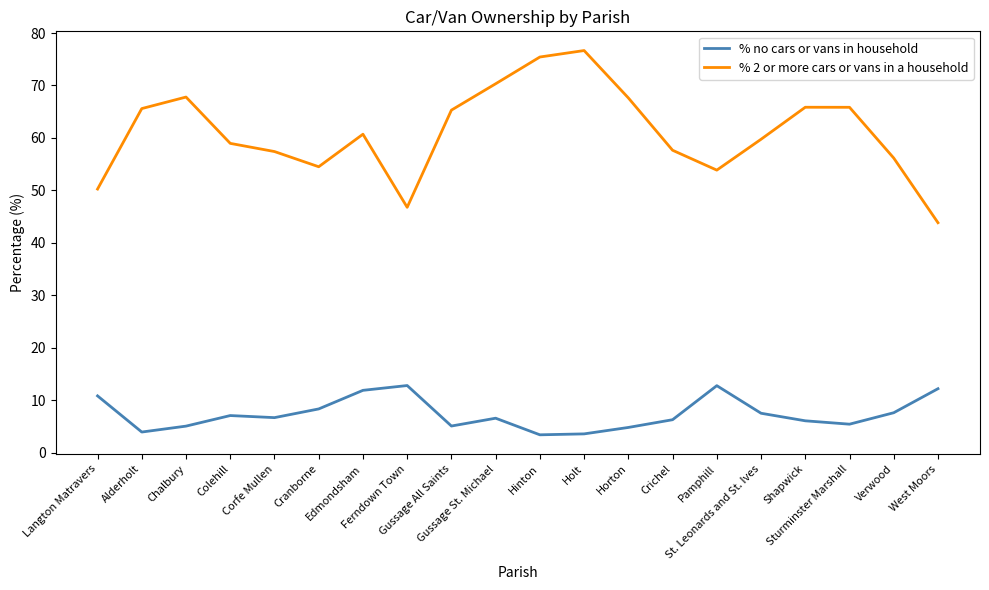

What are all the series names shown in the legend?

% no cars or vans in household, % 2 or more cars or vans in a household